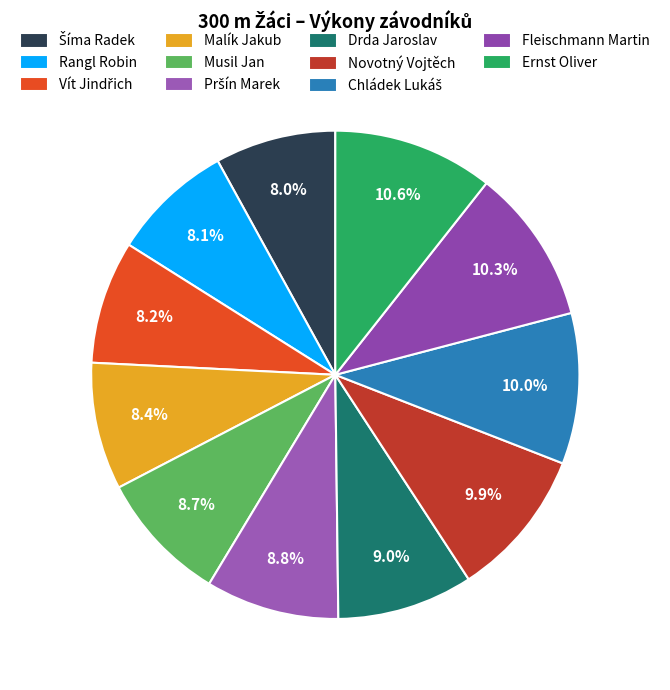

How many slices are in this pie chart?

11